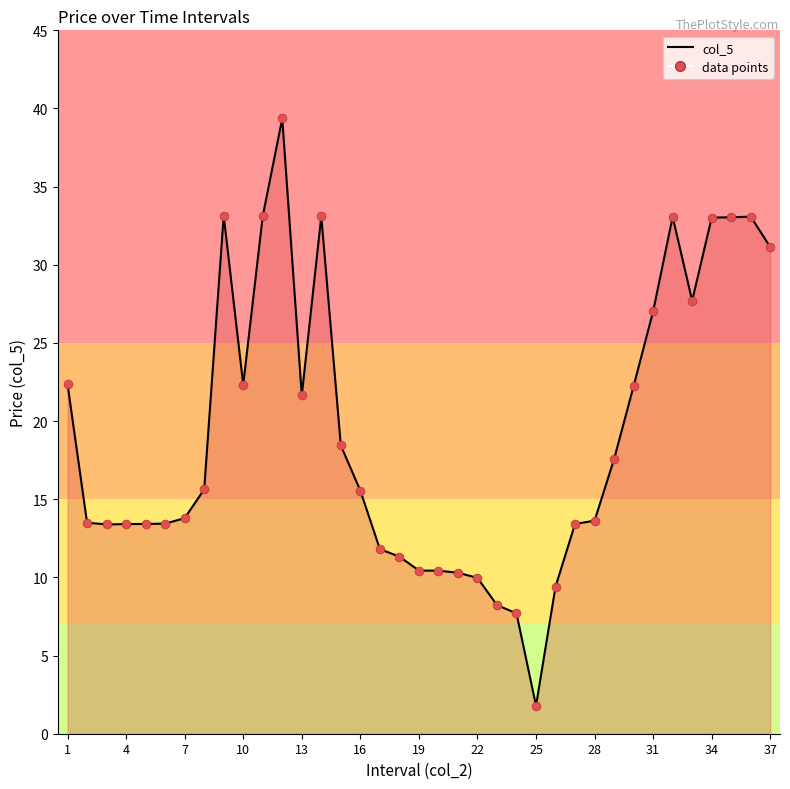

Which series has the largest total across all categories?

col_5 line